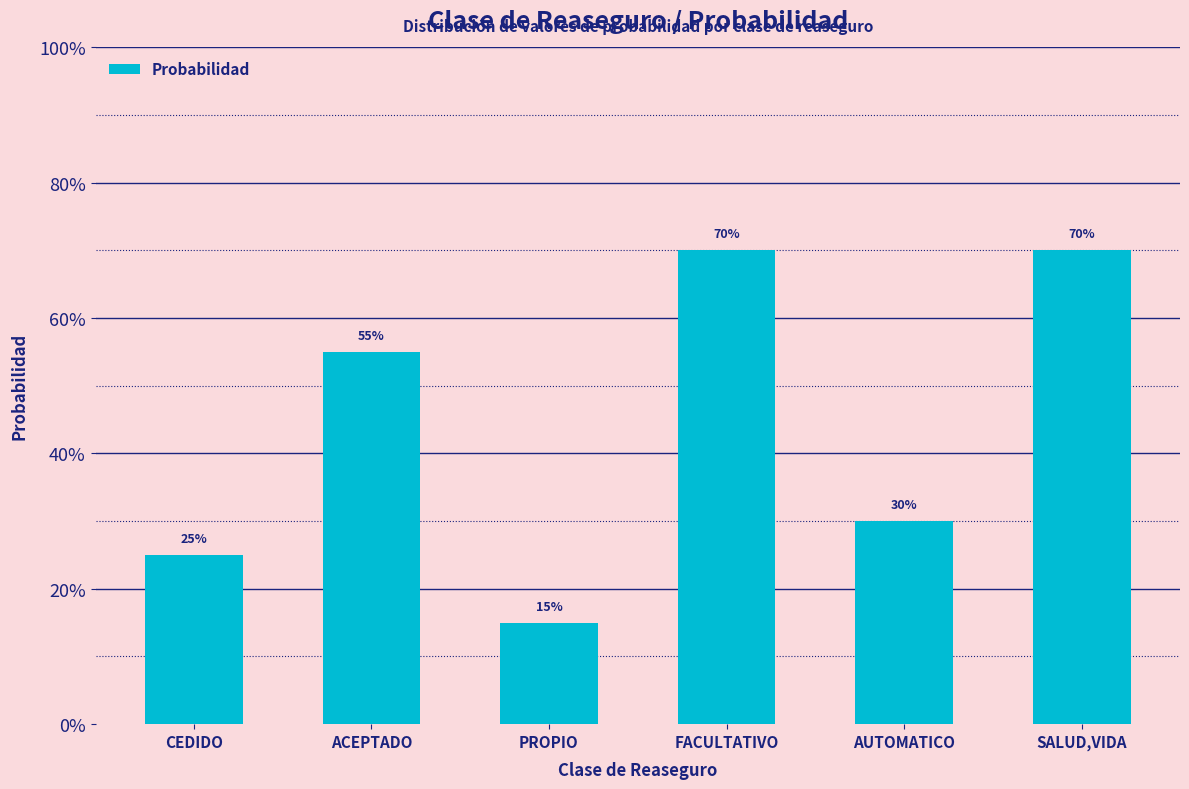

What is the change in value from FACULTATIVO to AUTOMATICO?

-0.4